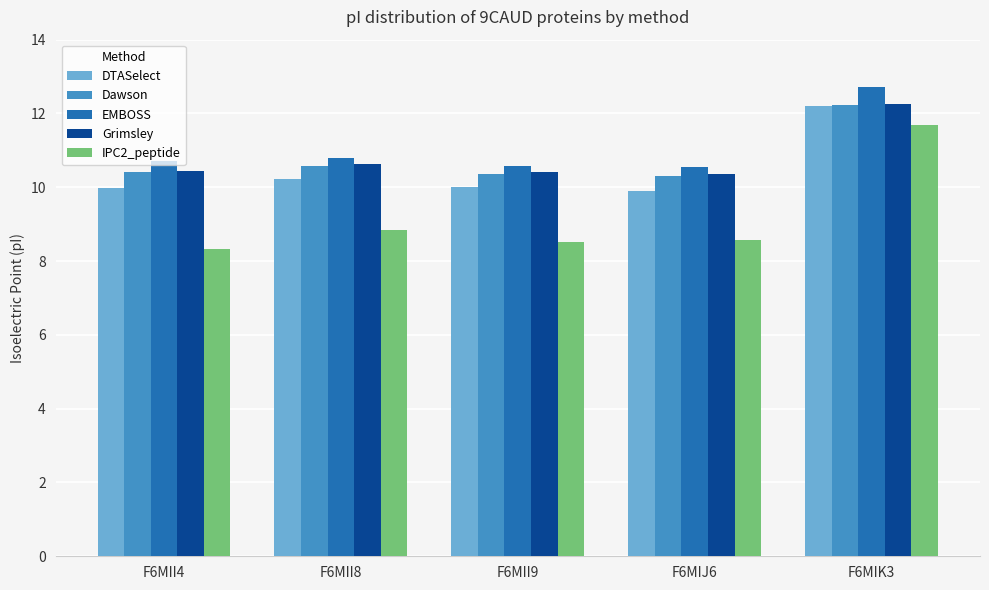

What is the greatest value displayed?

12.7